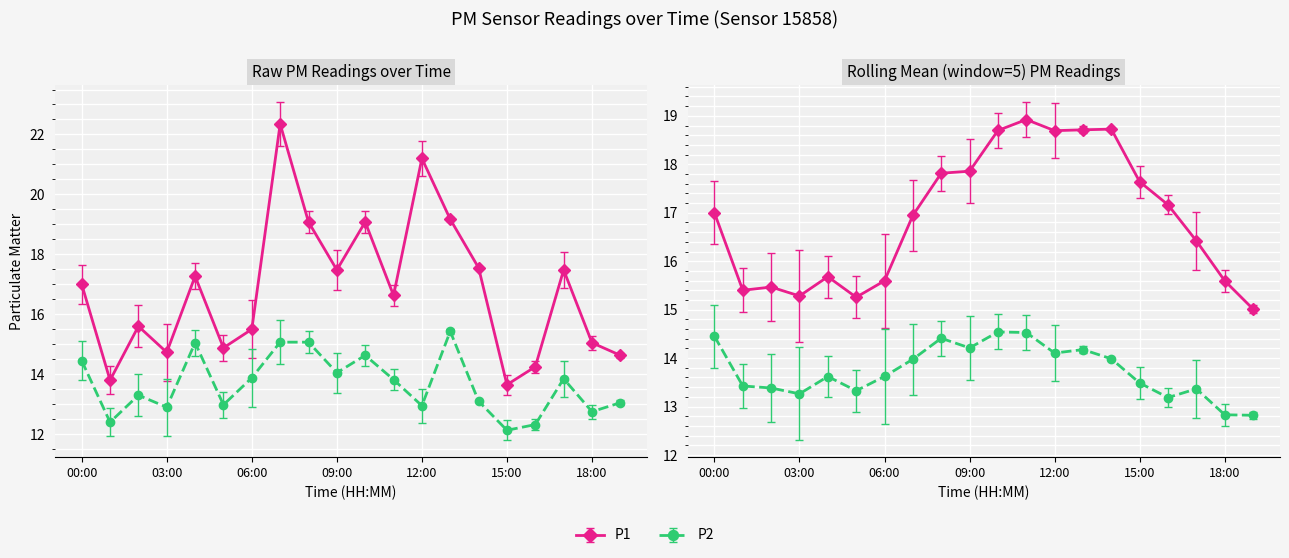

What is the sum of the P2 values at 12:00 and 02:00?

26.2